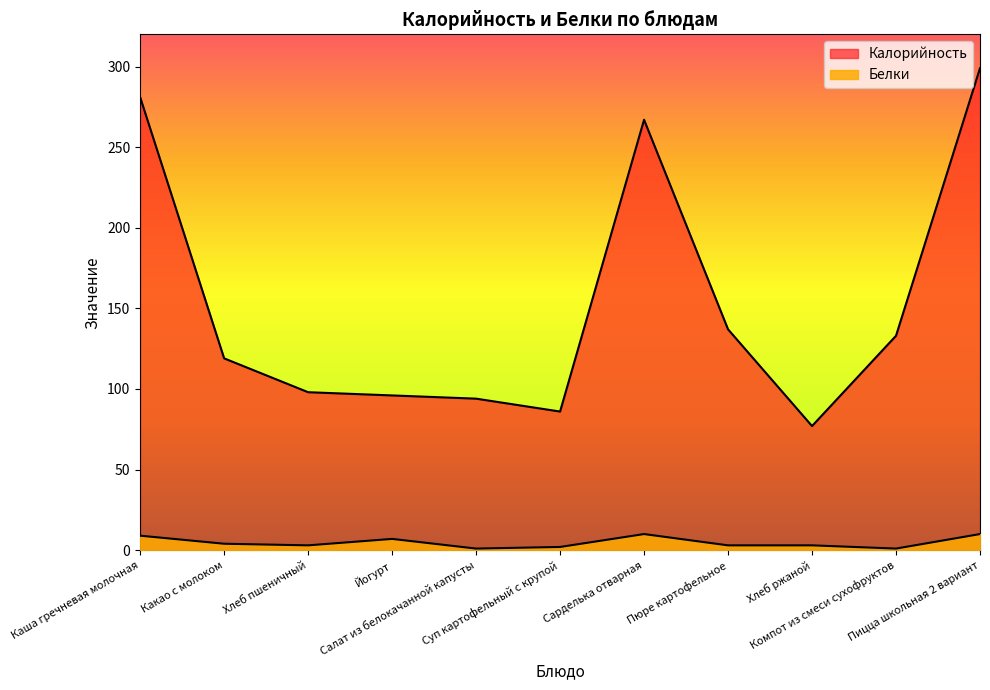

List the series in order of their peak value, highest first.

Калорийность, Белки